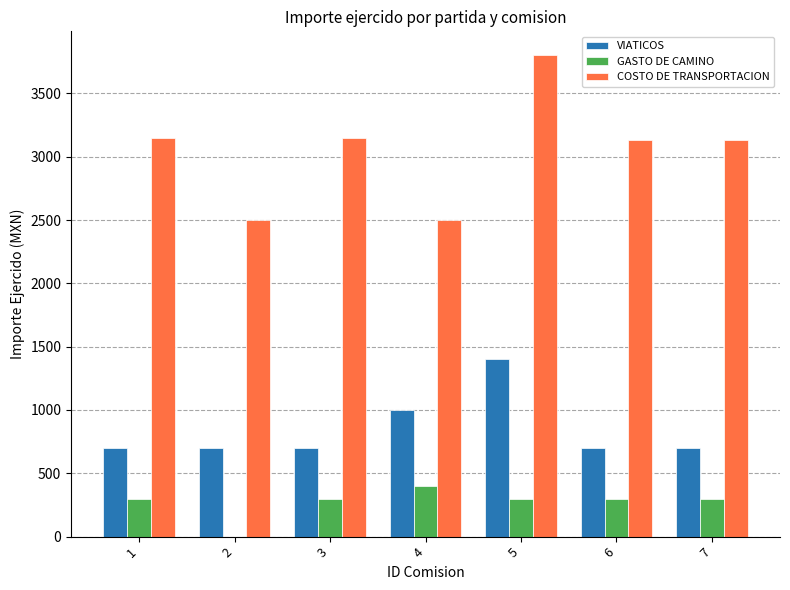

What are all the series names shown in the legend?

VIATICOS, GASTO DE CAMINO, COSTO DE TRANSPORTACION